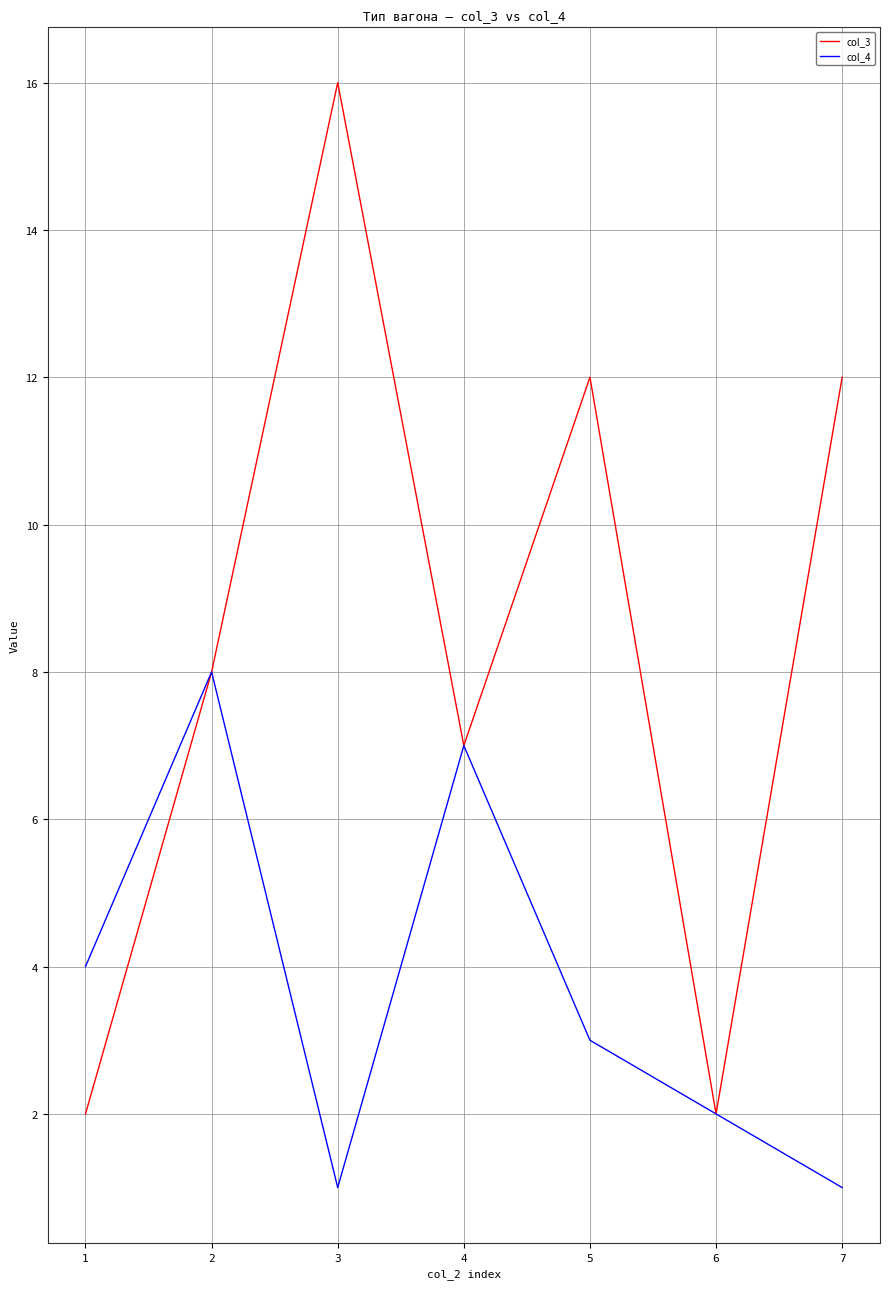

Reading left to right, extract all data points from this chart.

col_3: 1=2	2=8	3=16	4=7	5=12	6=2	7=12
col_4: 1=4	2=8	3=1	4=7	5=3	6=2	7=1